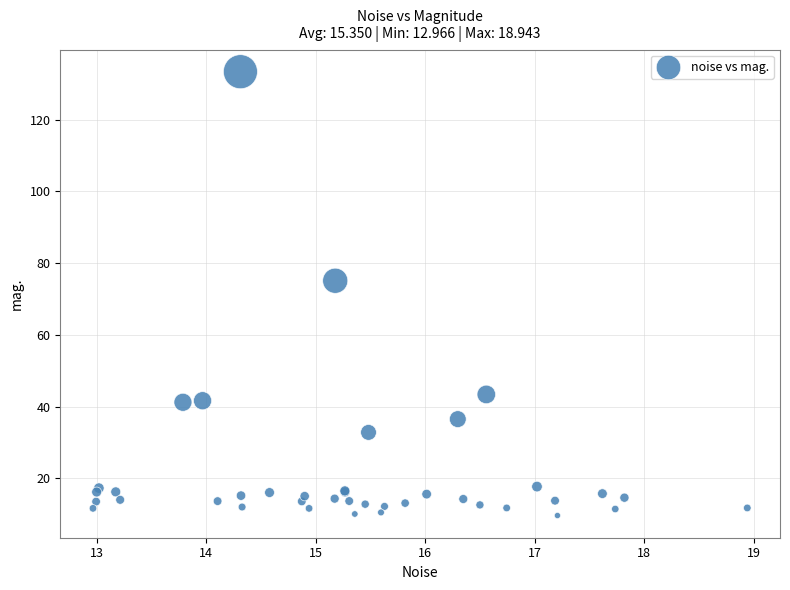

What Y value in the scatter plot is closest to 71?

75.1